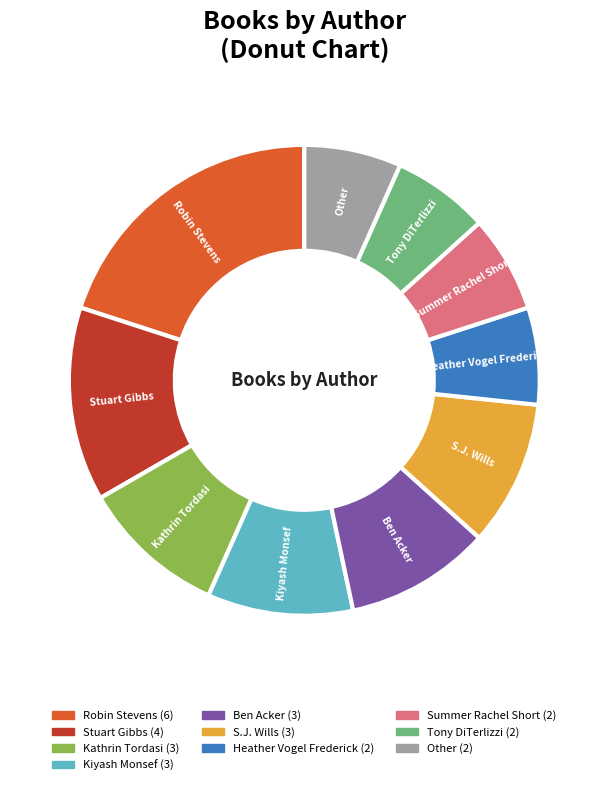

Do Robin Stevens and Tony DiTerlizzi together represent more than half of the pie?

No